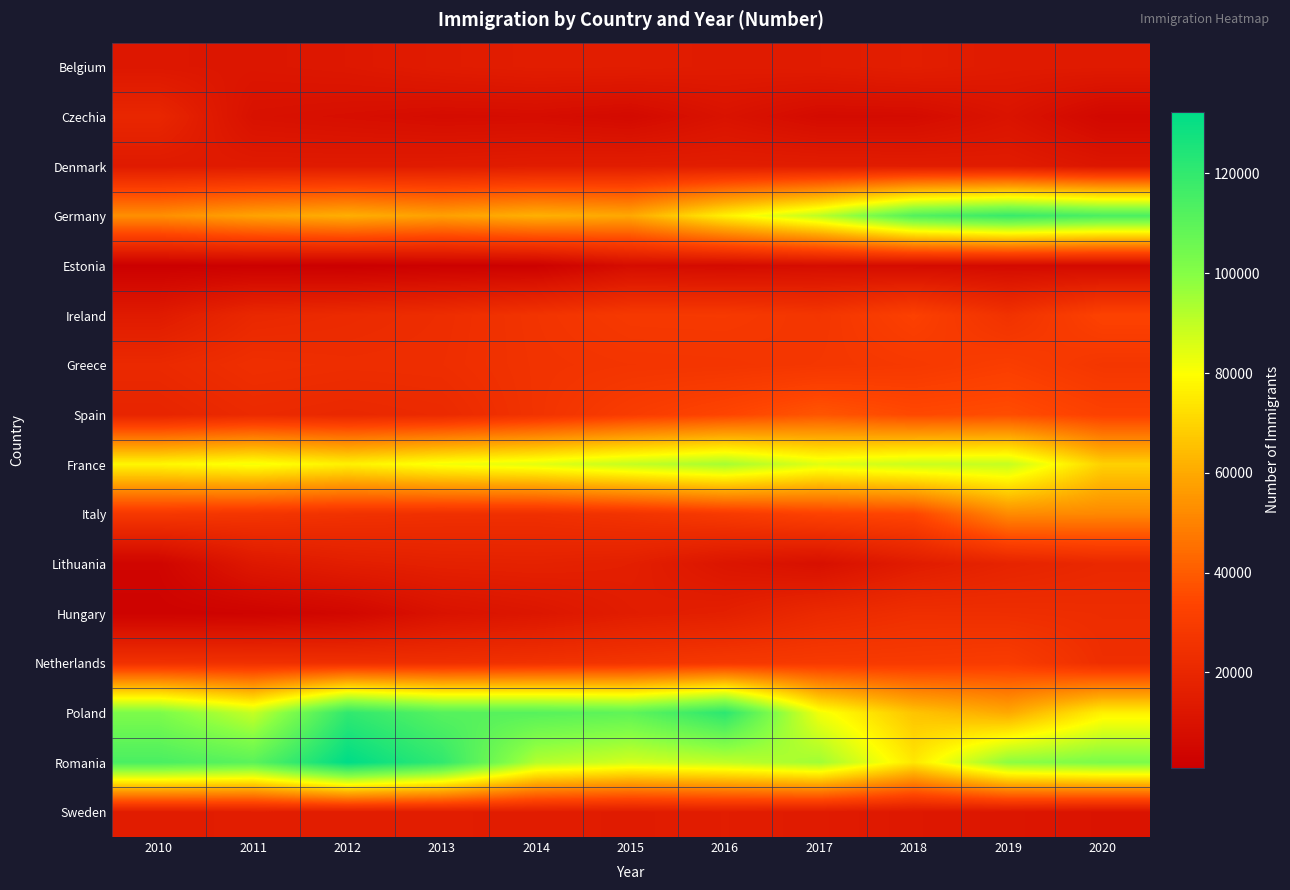

Reading left to right, what are all the values shown in this chart?

Belgium: 2010=12345	2011=11906	2012=12742	2013=14580	2014=15519	2015=15382	2016=14454	2017=14756	2018=15955	2019=14108	2020=14032
Czechia: 2010=19670	2011=9328	2012=8333	2013=7222	2014=7626	2015=6232	2016=10042	2017=6754	2018=6940	2019=10428	2020=5107
Denmark: 2010=14022	2011=14138	2012=14123	2013=14467	2014=15064	2015=15370	2016=15548	2017=15387	2018=15004	2019=14828	2020=11868
Germany: 2010=53223	2011=58273	2012=61236	2013=57665	2014=61682	2015=59622	2016=76563	2017=90657	2018=111972	2019=118658	2020=114062
Estonia: 2010=1188	2011=1566	2012=914	2013=1748	2014=1883	2015=7542	2016=6624	2017=7687	2018=7046	2019=6374	2020=6297
Ireland: 2010=14144	2011=20373	2012=21633	2013=23077	2014=26038	2015=28562	2016=28740	2017=26985	2018=32097	2019=25172	2020=32763
Greece: 2010=21177	2011=24000	2012=23245	2013=23470	2014=25724	2015=26557	2016=26819	2017=27679	2018=28764	2019=30939	2020=27314
Spain: 2010=18881	2011=21564	2012=20616	2013=21595	2014=25700	2015=30329	2016=33820	2017=38408	2018=35031	2019=36227	2020=32382
France: 2010=77980	2011=81301	2012=76585	2013=81489	2014=84304	2015=89526	2016=94382	2017=84812	2018=88551	2019=89442	2020=69122
Italy: 2010=28058	2011=26701	2012=25203	2013=24337	2014=24095	2015=25945	2016=29115	2017=32641	2018=34128	2019=52193	2020=51527
Lithuania: 2010=3639	2011=12801	2012=15617	2013=16999	2014=17395	2015=16298	2016=11550	2017=8844	2018=14676	2019=18302	2020=20547
Hungary: 2010=2507	2011=2924	2012=4894	2013=9935	2014=11939	2015=15162	2016=16504	2017=21289	2018=23795	2019=23567	2020=22907
Netherlands: 2010=25091	2011=24747	2012=24236	2013=24224	2014=25259	2015=26589	2016=28316	2017=29204	2018=29399	2019=30267	2020=23590
Poland: 2010=102059	2011=89157	2012=120375	2013=111300	2014=111134	2015=109184	2016=121484	2017=81786	2018=66085	2019=59668	2020=76549
Romania: 2010=114174	2011=110198	2012=132319	2013=120149	2014=92324	2015=87120	2016=90074	2017=95231	2018=74420	2019=98505	2020=102079
Sweden: 2010=14870	2011=15582	2012=15341	2013=15332	2014=15194	2015=14580	2016=15318	2017=14428	2018=12805	2019=11955	2020=10480